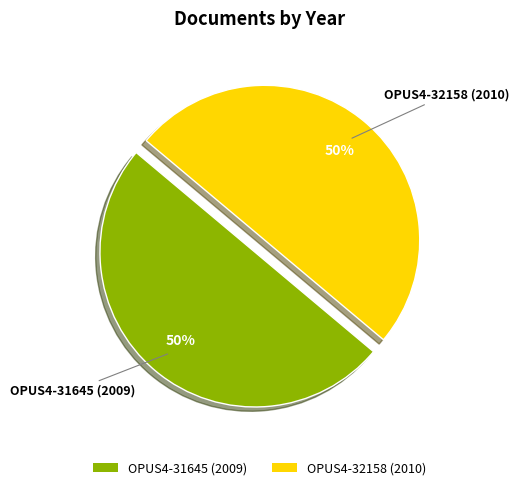

How many slices are in this pie chart?

2